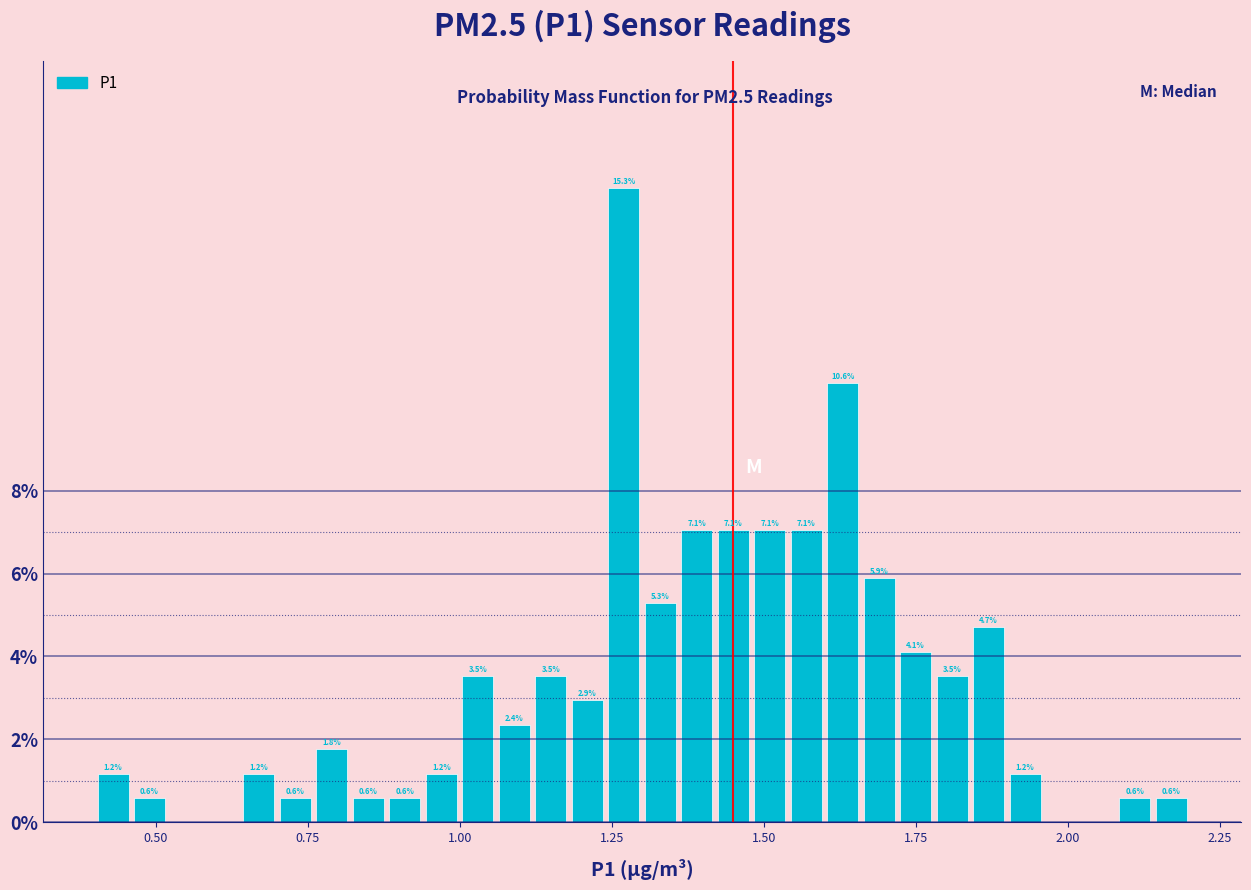

Read against the x-axis, roughly where is the centre of the tallest bar?

1.25